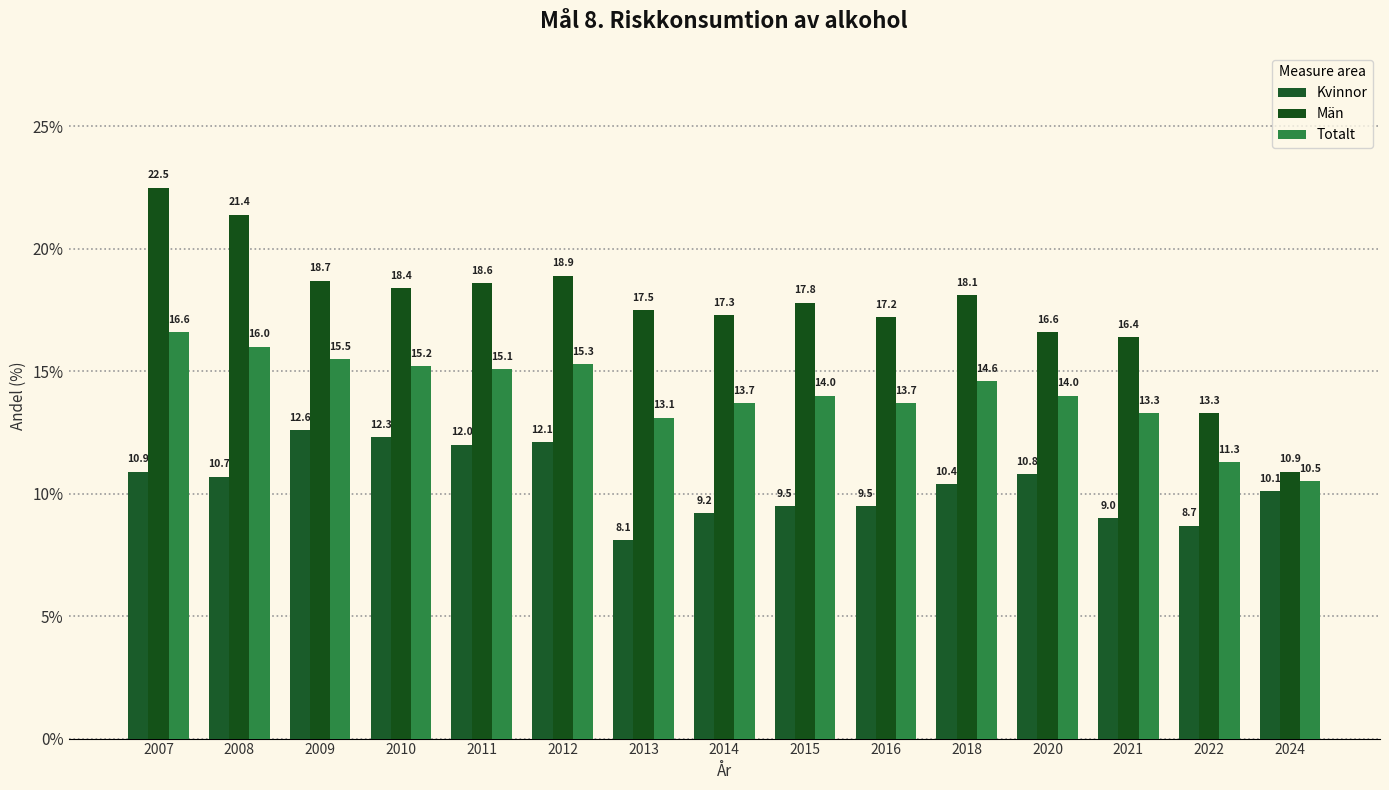

Count the number of categories in the chart.

15